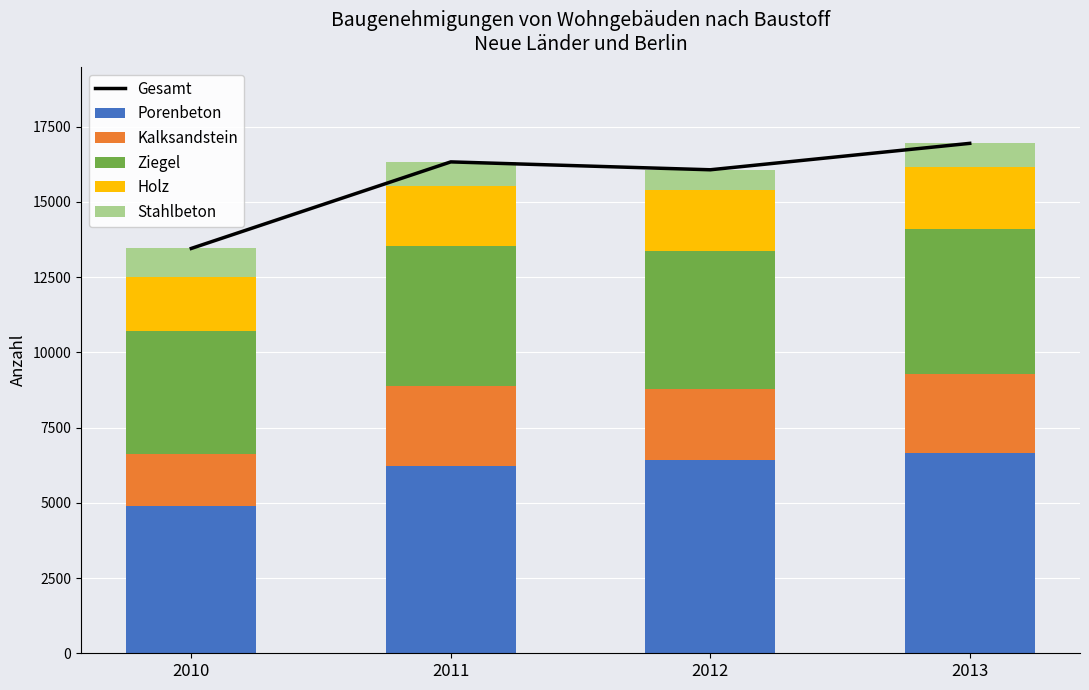

True or false: Kalksandstein has a value of 1005 at 2013.

False